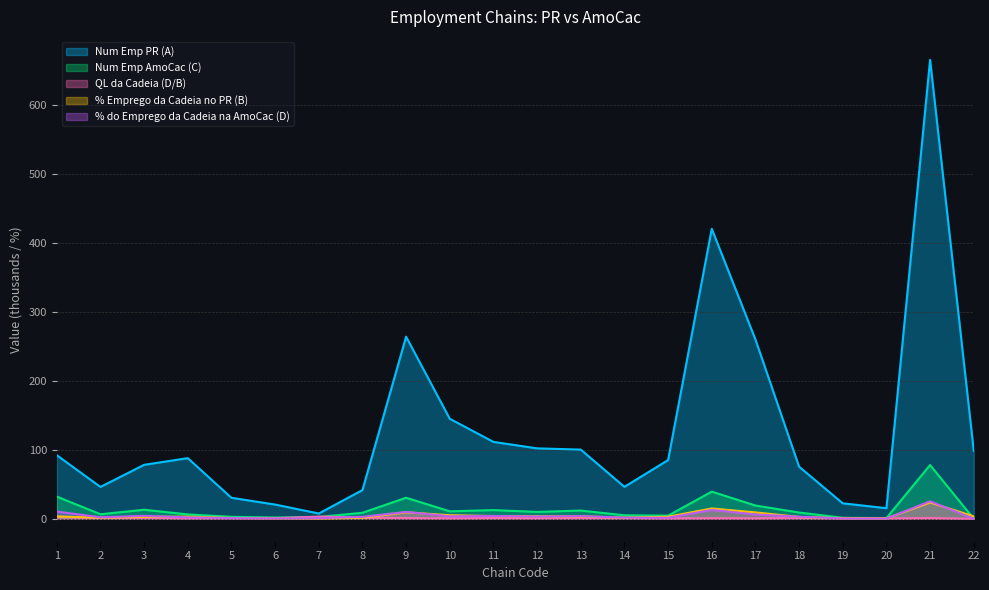

Which category has the highest value in the QL da Cadeia (D/B) series?

1